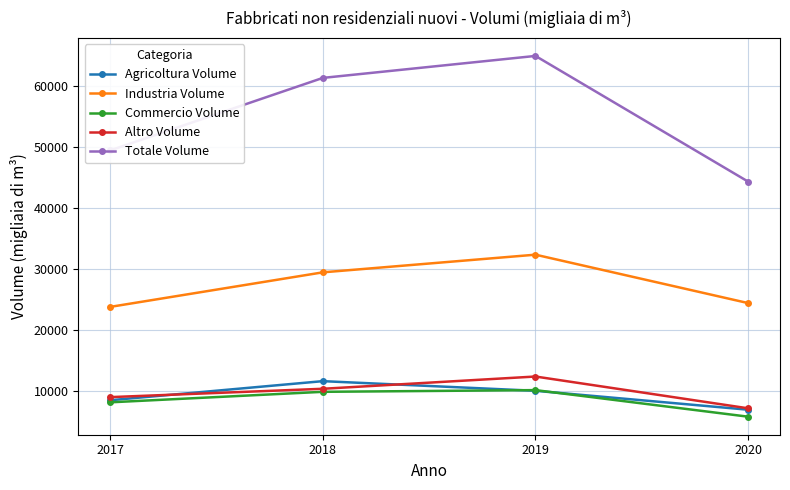

Which series has the widest spread of values?

Totale Volume